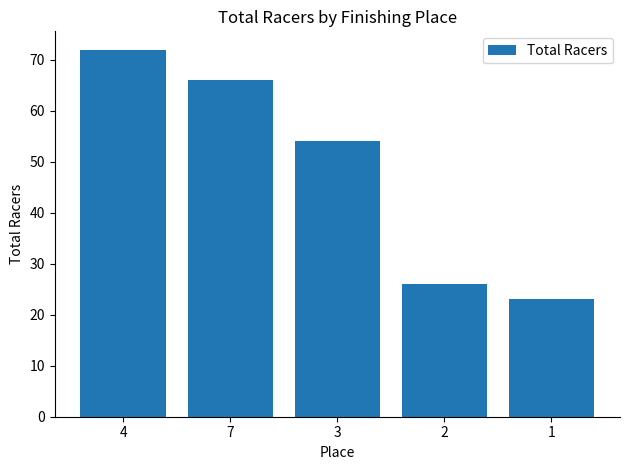

What value does the data have at 1, to the nearest 5?

25